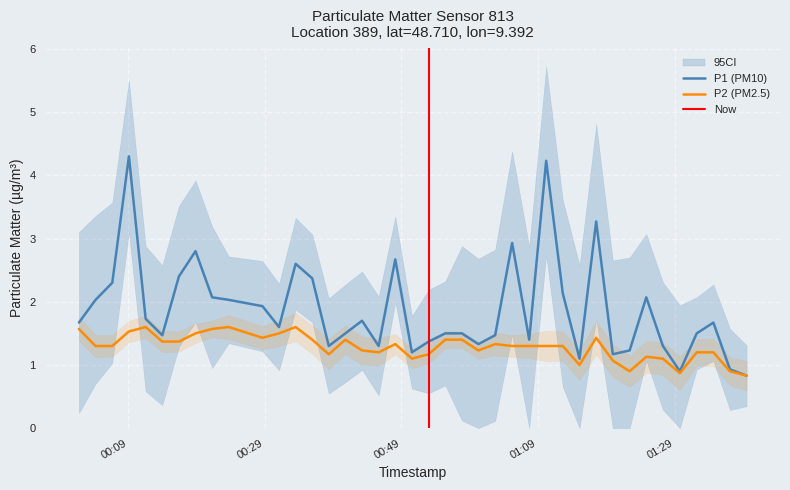

True or false: P2 and P1 intersect in this chart.

False